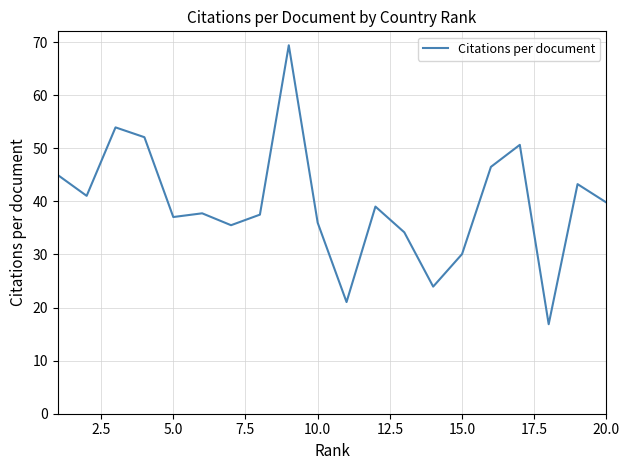

What is the smallest value displayed?

16.9